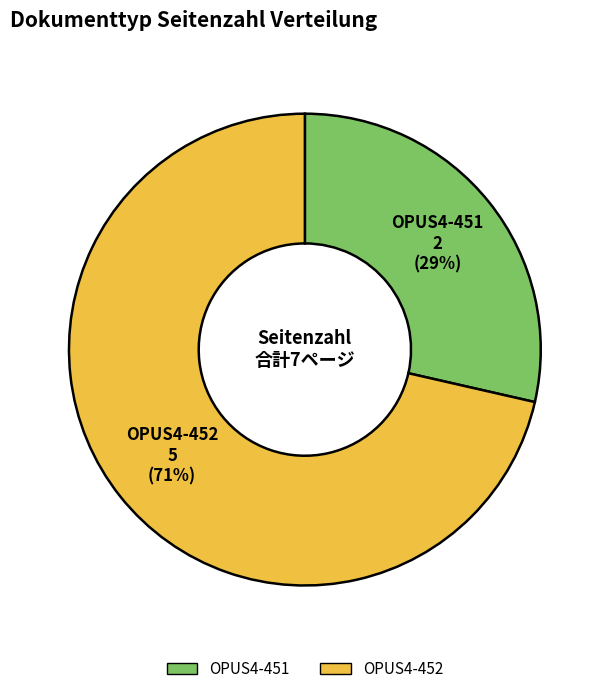

To the nearest percent, what percentage of the pie is OPUS4-451?

29%